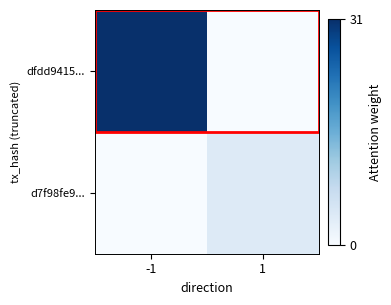

Reading left to right, transcribe all the data shown in this chart.

dfdd9415...: -1=31	1=0
d7f98fe9...: -1=0	1=4